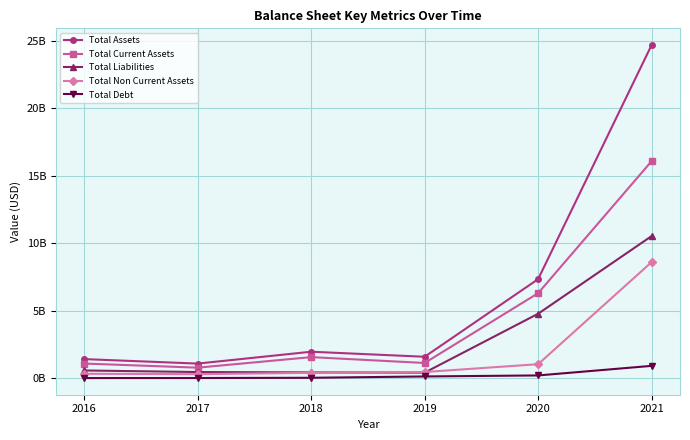

List the series in order of their overall mean, highest first.

Total Assets, Total Current Assets, Total Liabilities, Total Non Current Assets, Total Debt